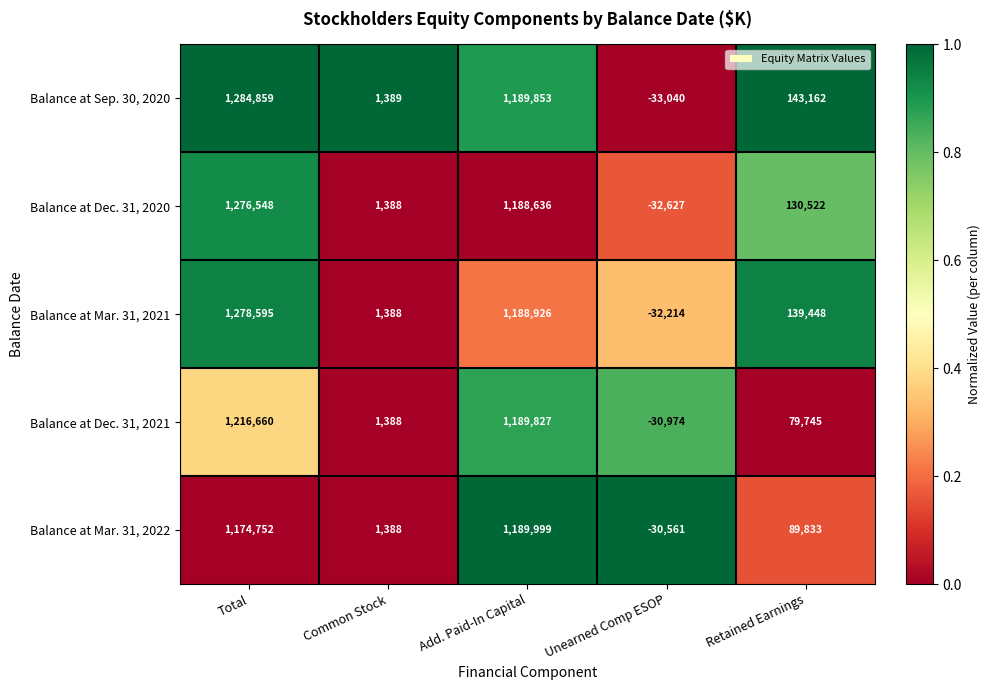

What is the difference between the maximum and second lowest values in the Balance at Mar. 31, 2022 series?

1188611